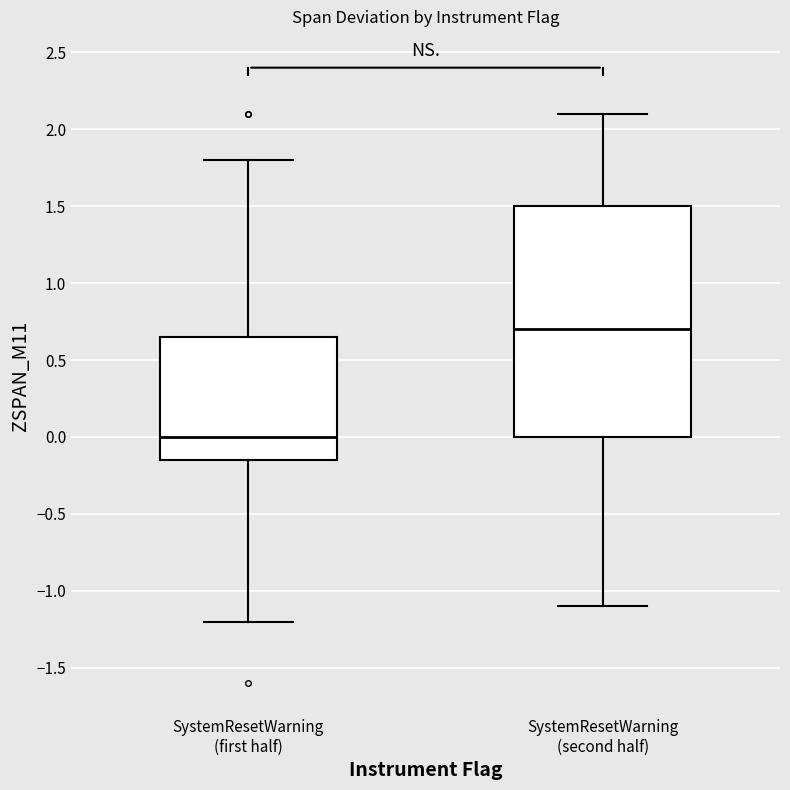

Reading left to right, read every box against the y-axis: the position of its median line, the range the box covers, and the ends of its whiskers. The values are not printed on the chart, so give them approximately, as read against the axis.

SystemResetWarning (first half): median 0.00, box -0.15 to 0.65, whiskers -1.20 to 1.80
SystemResetWarning (second half): median 0.70, box 0.00 to 1.50, whiskers -1.10 to 2.10